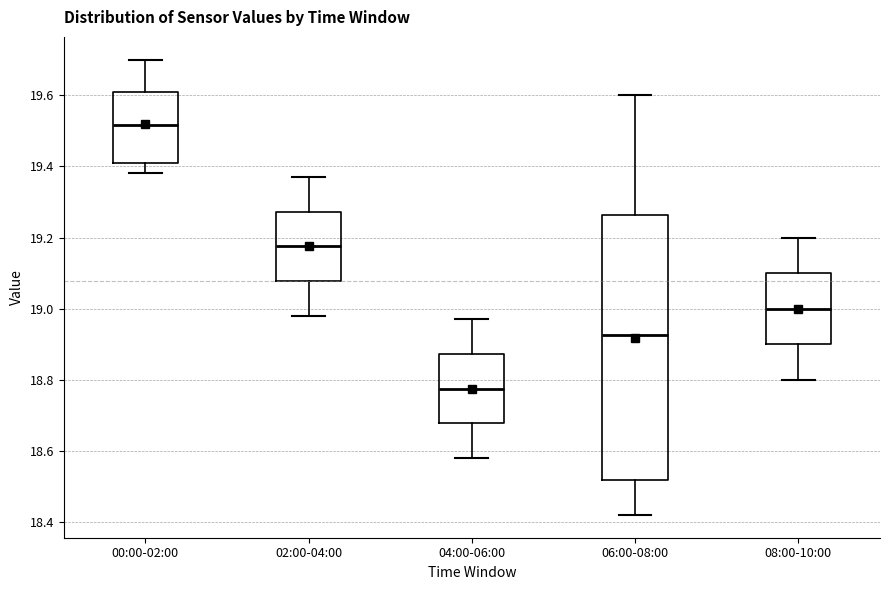

Where does the upper whisker of the box for 08:00-10:00 end on the y-axis? The values are not printed on the chart, so give them approximately, as read against the axis.

19.20